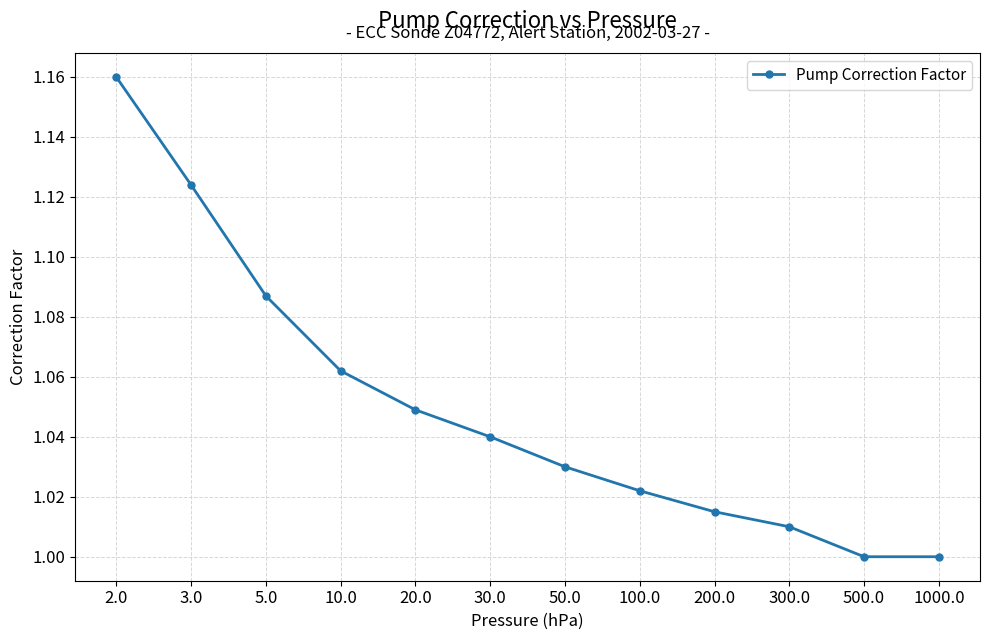

True or false: the data shows 1.0 at 200.0.

True